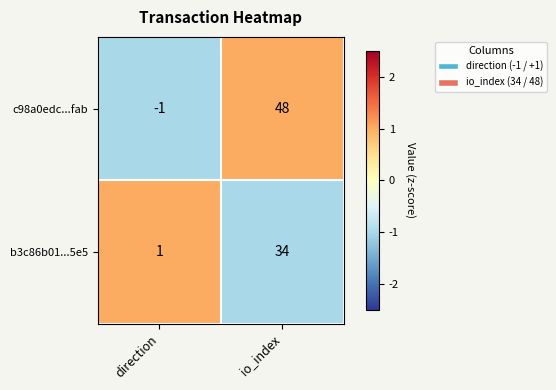

Reading right to left, what are all the values shown in this chart?

c98a0edc...fab: 48	-1
b3c86b01...5e5: 34	1